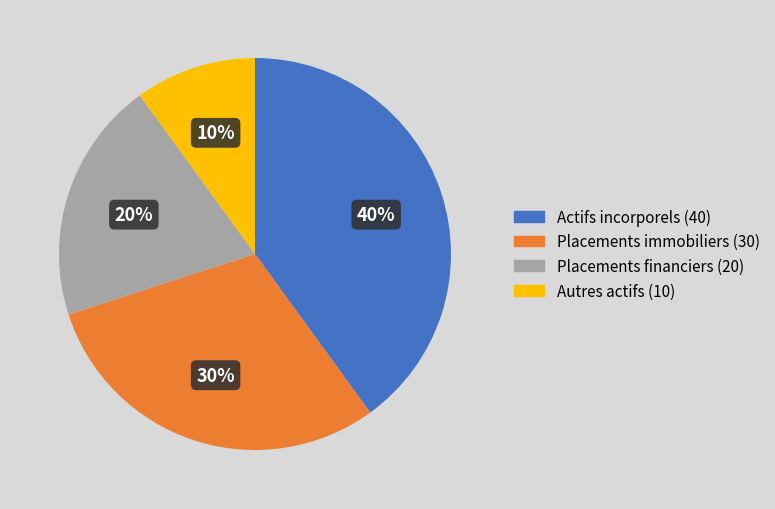

What percentage is the Actifs incorporels (40) slice, to the nearest percent?

40%